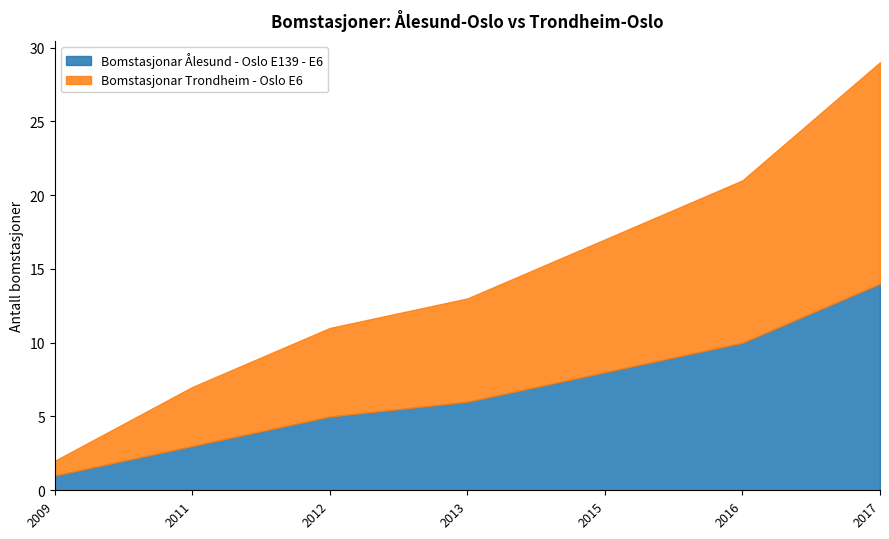

Reading left to right, transcribe all the data shown in this chart.

Bomstasjonar Ålesund - Oslo E139 - E6: 2009=1	2011=3	2012=5	2013=6	2015=8	2016=10	2017=14
Bomstasjonar Trondheim - Oslo E6: 2009=1	2011=4	2012=6	2013=7	2015=9	2016=11	2017=15